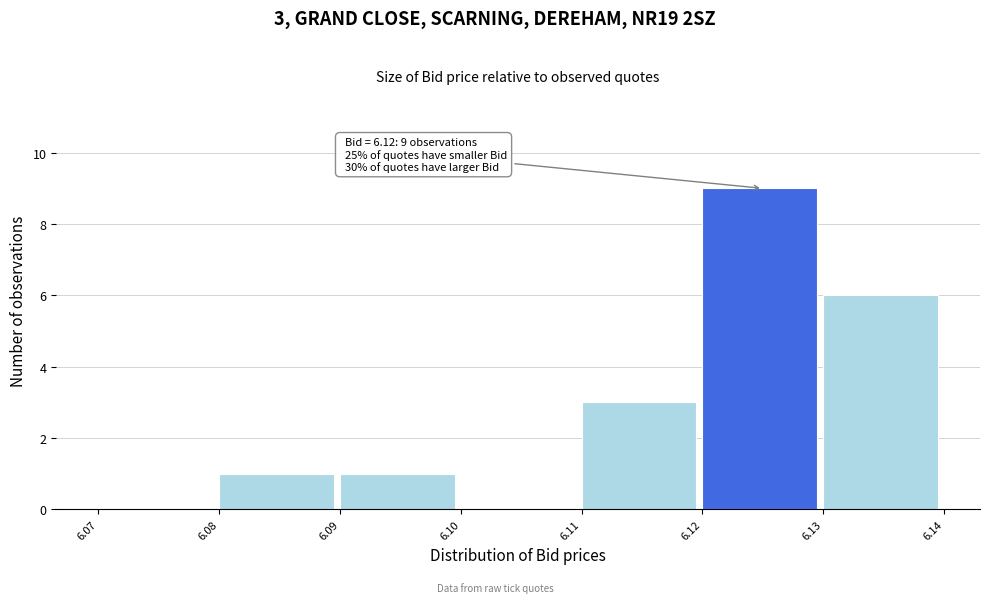

Which range on the x-axis has the tallest bar?

6.12 to 6.13